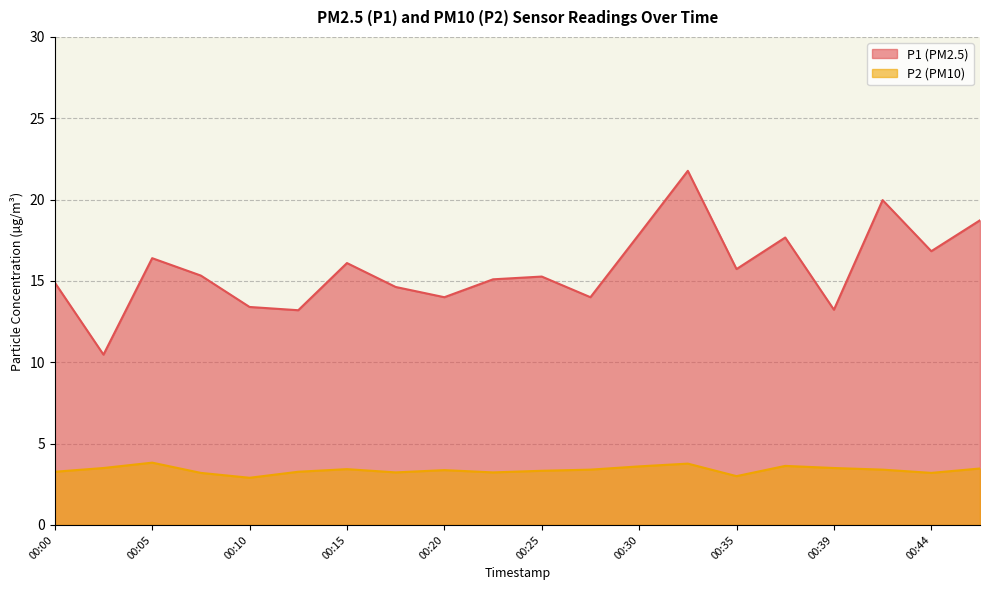

Count the number of categories in the chart.

20